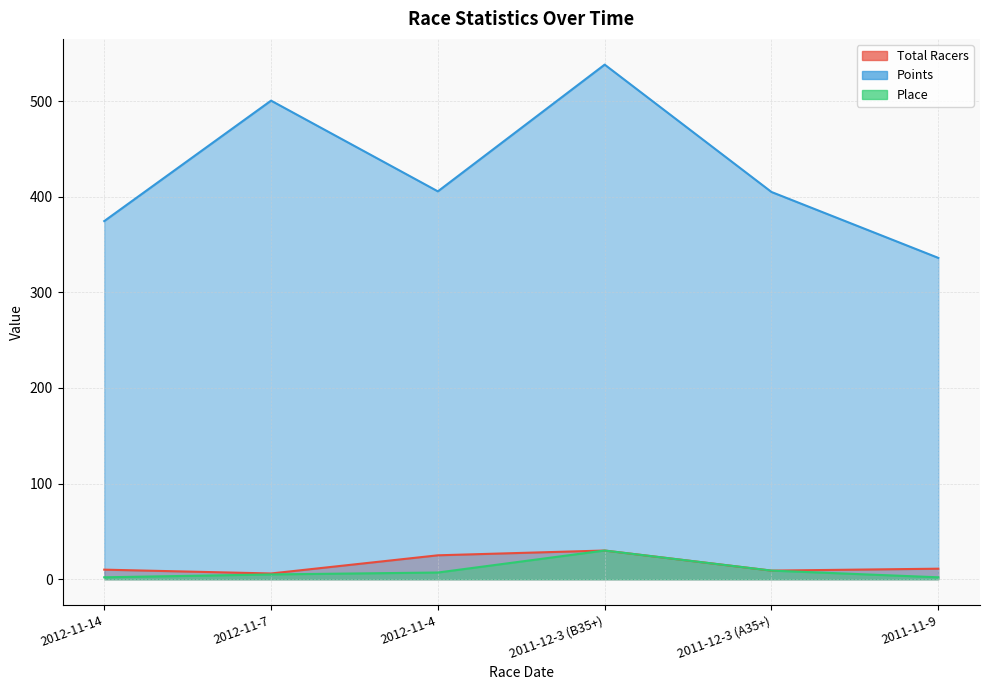

Reading left to right, what are all the values shown in this chart?

Total Racers: 10.0	6.0	25.0	30.0	9.0	11.0
Points: 374.4	500.4	405.5	538.0	404.9	336.0
Place: 2.0	5.0	7.0	30.0	9.0	2.0